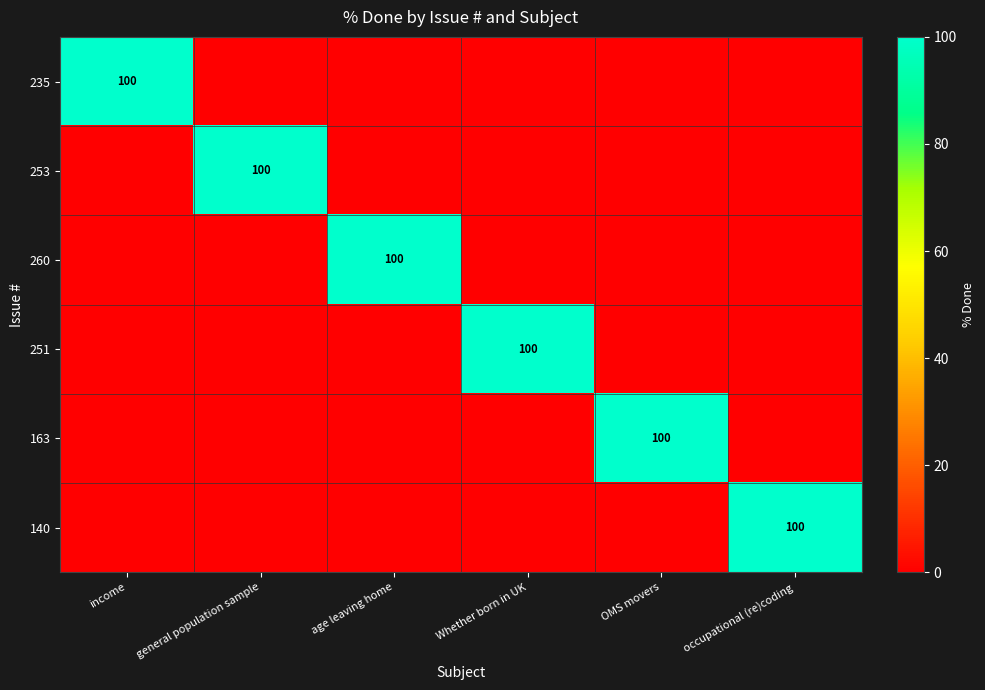

True or false: 251 has a value of 100 at Whether born in UK.

True